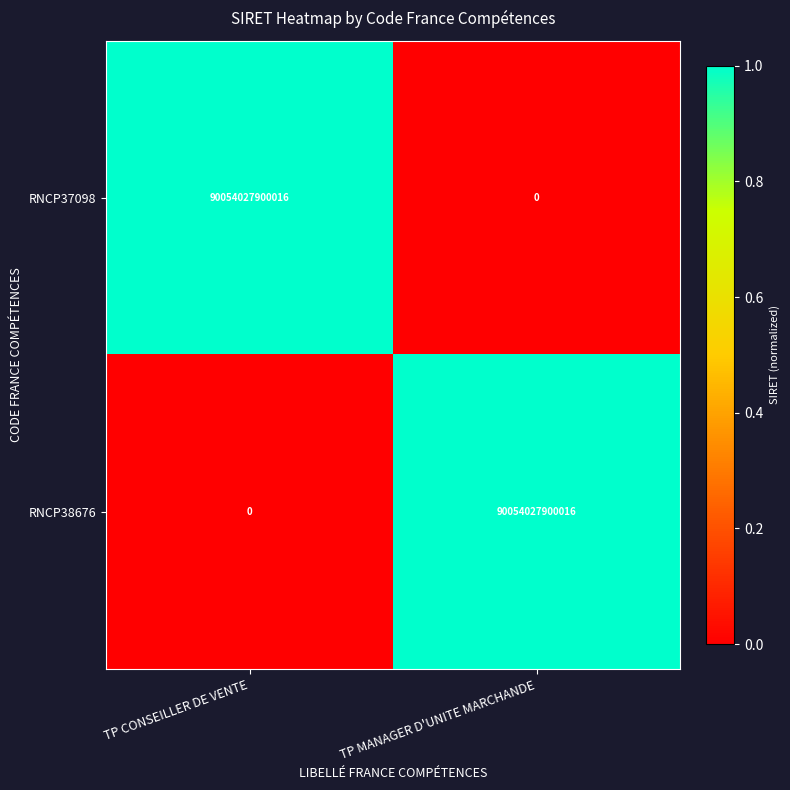

What is the difference between the maximum and minimum values in the RNCP38676 series?

90054027900016